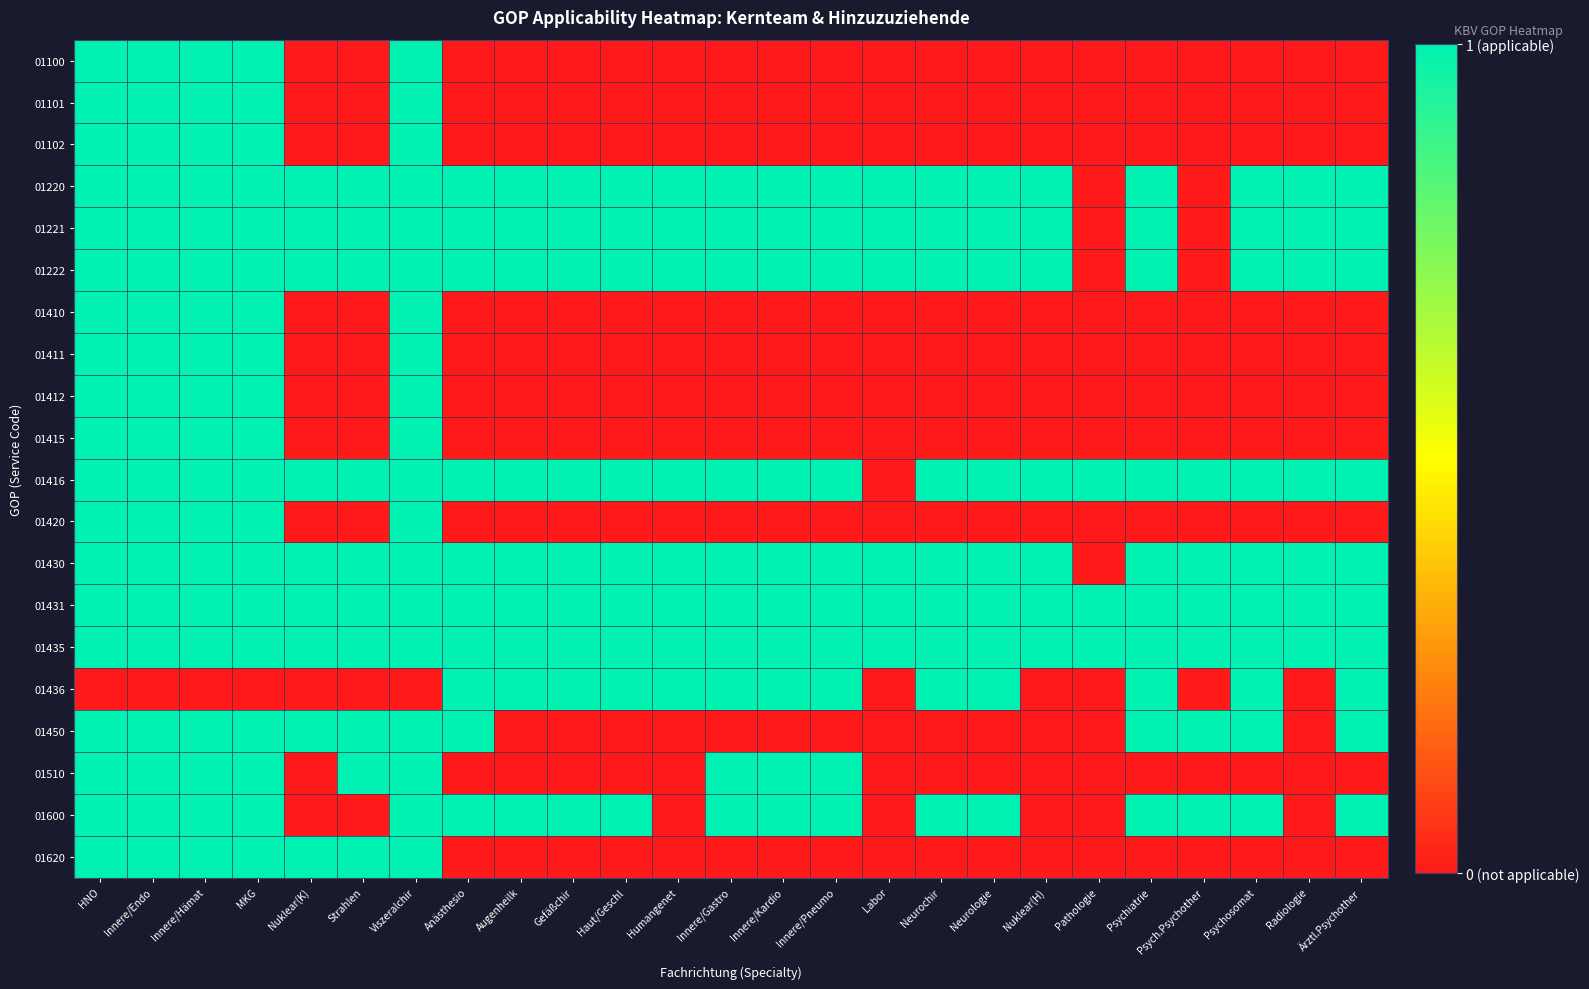

Reading left to right, transcribe all the data shown in this chart.

01100: HNO=1	Innere/Endo=1	Innere/Hämat=1	MKG=1	Nuklear(K)=0	Strahlen=0	Viszeralchir=1	Anästhesio=0	Augenheilk=0	Gefäßchir=0	Haut/Geschl=0	Humangenet=0	Innere/Gastro=0	Innere/Kardio=0	Innere/Pneumo=0	Labor=0	Neurochir=0	Neurologie=0	Nuklear(H)=0	Pathologie=0	Psychiatrie=0	Psych.Psychother=0	Psychosomat=0	Radiologie=0	Ärztl.Psychother=0
01101: HNO=1	Innere/Endo=1	Innere/Hämat=1	MKG=1	Nuklear(K)=0	Strahlen=0	Viszeralchir=1	Anästhesio=0	Augenheilk=0	Gefäßchir=0	Haut/Geschl=0	Humangenet=0	Innere/Gastro=0	Innere/Kardio=0	Innere/Pneumo=0	Labor=0	Neurochir=0	Neurologie=0	Nuklear(H)=0	Pathologie=0	Psychiatrie=0	Psych.Psychother=0	Psychosomat=0	Radiologie=0	Ärztl.Psychother=0
01102: HNO=1	Innere/Endo=1	Innere/Hämat=1	MKG=1	Nuklear(K)=0	Strahlen=0	Viszeralchir=1	Anästhesio=0	Augenheilk=0	Gefäßchir=0	Haut/Geschl=0	Humangenet=0	Innere/Gastro=0	Innere/Kardio=0	Innere/Pneumo=0	Labor=0	Neurochir=0	Neurologie=0	Nuklear(H)=0	Pathologie=0	Psychiatrie=0	Psych.Psychother=0	Psychosomat=0	Radiologie=0	Ärztl.Psychother=0
01220: HNO=1	Innere/Endo=1	Innere/Hämat=1	MKG=1	Nuklear(K)=1	Strahlen=1	Viszeralchir=1	Anästhesio=1	Augenheilk=1	Gefäßchir=1	Haut/Geschl=1	Humangenet=1	Innere/Gastro=1	Innere/Kardio=1	Innere/Pneumo=1	Labor=1	Neurochir=1	Neurologie=1	Nuklear(H)=1	Pathologie=0	Psychiatrie=1	Psych.Psychother=0	Psychosomat=1	Radiologie=1	Ärztl.Psychother=1
01221: HNO=1	Innere/Endo=1	Innere/Hämat=1	MKG=1	Nuklear(K)=1	Strahlen=1	Viszeralchir=1	Anästhesio=1	Augenheilk=1	Gefäßchir=1	Haut/Geschl=1	Humangenet=1	Innere/Gastro=1	Innere/Kardio=1	Innere/Pneumo=1	Labor=1	Neurochir=1	Neurologie=1	Nuklear(H)=1	Pathologie=0	Psychiatrie=1	Psych.Psychother=0	Psychosomat=1	Radiologie=1	Ärztl.Psychother=1
01222: HNO=1	Innere/Endo=1	Innere/Hämat=1	MKG=1	Nuklear(K)=1	Strahlen=1	Viszeralchir=1	Anästhesio=1	Augenheilk=1	Gefäßchir=1	Haut/Geschl=1	Humangenet=1	Innere/Gastro=1	Innere/Kardio=1	Innere/Pneumo=1	Labor=1	Neurochir=1	Neurologie=1	Nuklear(H)=1	Pathologie=0	Psychiatrie=1	Psych.Psychother=0	Psychosomat=1	Radiologie=1	Ärztl.Psychother=1
01410: HNO=1	Innere/Endo=1	Innere/Hämat=1	MKG=1	Nuklear(K)=0	Strahlen=0	Viszeralchir=1	Anästhesio=0	Augenheilk=0	Gefäßchir=0	Haut/Geschl=0	Humangenet=0	Innere/Gastro=0	Innere/Kardio=0	Innere/Pneumo=0	Labor=0	Neurochir=0	Neurologie=0	Nuklear(H)=0	Pathologie=0	Psychiatrie=0	Psych.Psychother=0	Psychosomat=0	Radiologie=0	Ärztl.Psychother=0
01411: HNO=1	Innere/Endo=1	Innere/Hämat=1	MKG=1	Nuklear(K)=0	Strahlen=0	Viszeralchir=1	Anästhesio=0	Augenheilk=0	Gefäßchir=0	Haut/Geschl=0	Humangenet=0	Innere/Gastro=0	Innere/Kardio=0	Innere/Pneumo=0	Labor=0	Neurochir=0	Neurologie=0	Nuklear(H)=0	Pathologie=0	Psychiatrie=0	Psych.Psychother=0	Psychosomat=0	Radiologie=0	Ärztl.Psychother=0
01412: HNO=1	Innere/Endo=1	Innere/Hämat=1	MKG=1	Nuklear(K)=0	Strahlen=0	Viszeralchir=1	Anästhesio=0	Augenheilk=0	Gefäßchir=0	Haut/Geschl=0	Humangenet=0	Innere/Gastro=0	Innere/Kardio=0	Innere/Pneumo=0	Labor=0	Neurochir=0	Neurologie=0	Nuklear(H)=0	Pathologie=0	Psychiatrie=0	Psych.Psychother=0	Psychosomat=0	Radiologie=0	Ärztl.Psychother=0
01415: HNO=1	Innere/Endo=1	Innere/Hämat=1	MKG=1	Nuklear(K)=0	Strahlen=0	Viszeralchir=1	Anästhesio=0	Augenheilk=0	Gefäßchir=0	Haut/Geschl=0	Humangenet=0	Innere/Gastro=0	Innere/Kardio=0	Innere/Pneumo=0	Labor=0	Neurochir=0	Neurologie=0	Nuklear(H)=0	Pathologie=0	Psychiatrie=0	Psych.Psychother=0	Psychosomat=0	Radiologie=0	Ärztl.Psychother=0
01416: HNO=1	Innere/Endo=1	Innere/Hämat=1	MKG=1	Nuklear(K)=1	Strahlen=1	Viszeralchir=1	Anästhesio=1	Augenheilk=1	Gefäßchir=1	Haut/Geschl=1	Humangenet=1	Innere/Gastro=1	Innere/Kardio=1	Innere/Pneumo=1	Labor=0	Neurochir=1	Neurologie=1	Nuklear(H)=1	Pathologie=1	Psychiatrie=1	Psych.Psychother=1	Psychosomat=1	Radiologie=1	Ärztl.Psychother=1
01420: HNO=1	Innere/Endo=1	Innere/Hämat=1	MKG=1	Nuklear(K)=0	Strahlen=0	Viszeralchir=1	Anästhesio=0	Augenheilk=0	Gefäßchir=0	Haut/Geschl=0	Humangenet=0	Innere/Gastro=0	Innere/Kardio=0	Innere/Pneumo=0	Labor=0	Neurochir=0	Neurologie=0	Nuklear(H)=0	Pathologie=0	Psychiatrie=0	Psych.Psychother=0	Psychosomat=0	Radiologie=0	Ärztl.Psychother=0
01430: HNO=1	Innere/Endo=1	Innere/Hämat=1	MKG=1	Nuklear(K)=1	Strahlen=1	Viszeralchir=1	Anästhesio=1	Augenheilk=1	Gefäßchir=1	Haut/Geschl=1	Humangenet=1	Innere/Gastro=1	Innere/Kardio=1	Innere/Pneumo=1	Labor=1	Neurochir=1	Neurologie=1	Nuklear(H)=1	Pathologie=0	Psychiatrie=1	Psych.Psychother=1	Psychosomat=1	Radiologie=1	Ärztl.Psychother=1
01431: HNO=1	Innere/Endo=1	Innere/Hämat=1	MKG=1	Nuklear(K)=1	Strahlen=1	Viszeralchir=1	Anästhesio=1	Augenheilk=1	Gefäßchir=1	Haut/Geschl=1	Humangenet=1	Innere/Gastro=1	Innere/Kardio=1	Innere/Pneumo=1	Labor=1	Neurochir=1	Neurologie=1	Nuklear(H)=1	Pathologie=1	Psychiatrie=1	Psych.Psychother=1	Psychosomat=1	Radiologie=1	Ärztl.Psychother=1
01435: HNO=1	Innere/Endo=1	Innere/Hämat=1	MKG=1	Nuklear(K)=1	Strahlen=1	Viszeralchir=1	Anästhesio=1	Augenheilk=1	Gefäßchir=1	Haut/Geschl=1	Humangenet=1	Innere/Gastro=1	Innere/Kardio=1	Innere/Pneumo=1	Labor=1	Neurochir=1	Neurologie=1	Nuklear(H)=1	Pathologie=1	Psychiatrie=1	Psych.Psychother=1	Psychosomat=1	Radiologie=1	Ärztl.Psychother=1
01436: HNO=0	Innere/Endo=0	Innere/Hämat=0	MKG=0	Nuklear(K)=0	Strahlen=0	Viszeralchir=0	Anästhesio=1	Augenheilk=1	Gefäßchir=1	Haut/Geschl=1	Humangenet=1	Innere/Gastro=1	Innere/Kardio=1	Innere/Pneumo=1	Labor=0	Neurochir=1	Neurologie=1	Nuklear(H)=0	Pathologie=0	Psychiatrie=1	Psych.Psychother=0	Psychosomat=1	Radiologie=0	Ärztl.Psychother=1
01450: HNO=1	Innere/Endo=1	Innere/Hämat=1	MKG=1	Nuklear(K)=1	Strahlen=1	Viszeralchir=1	Anästhesio=1	Augenheilk=0	Gefäßchir=0	Haut/Geschl=0	Humangenet=0	Innere/Gastro=0	Innere/Kardio=0	Innere/Pneumo=0	Labor=0	Neurochir=0	Neurologie=0	Nuklear(H)=0	Pathologie=0	Psychiatrie=1	Psych.Psychother=1	Psychosomat=1	Radiologie=0	Ärztl.Psychother=1
01510: HNO=1	Innere/Endo=1	Innere/Hämat=1	MKG=1	Nuklear(K)=0	Strahlen=1	Viszeralchir=1	Anästhesio=0	Augenheilk=0	Gefäßchir=0	Haut/Geschl=0	Humangenet=0	Innere/Gastro=1	Innere/Kardio=1	Innere/Pneumo=1	Labor=0	Neurochir=0	Neurologie=0	Nuklear(H)=0	Pathologie=0	Psychiatrie=0	Psych.Psychother=0	Psychosomat=0	Radiologie=0	Ärztl.Psychother=0
01600: HNO=1	Innere/Endo=1	Innere/Hämat=1	MKG=1	Nuklear(K)=0	Strahlen=0	Viszeralchir=1	Anästhesio=1	Augenheilk=1	Gefäßchir=1	Haut/Geschl=1	Humangenet=0	Innere/Gastro=1	Innere/Kardio=1	Innere/Pneumo=1	Labor=0	Neurochir=1	Neurologie=1	Nuklear(H)=0	Pathologie=0	Psychiatrie=1	Psych.Psychother=1	Psychosomat=1	Radiologie=0	Ärztl.Psychother=1
01620: HNO=1	Innere/Endo=1	Innere/Hämat=1	MKG=1	Nuklear(K)=1	Strahlen=1	Viszeralchir=1	Anästhesio=0	Augenheilk=0	Gefäßchir=0	Haut/Geschl=0	Humangenet=0	Innere/Gastro=0	Innere/Kardio=0	Innere/Pneumo=0	Labor=0	Neurochir=0	Neurologie=0	Nuklear(H)=0	Pathologie=0	Psychiatrie=0	Psych.Psychother=0	Psychosomat=0	Radiologie=0	Ärztl.Psychother=0